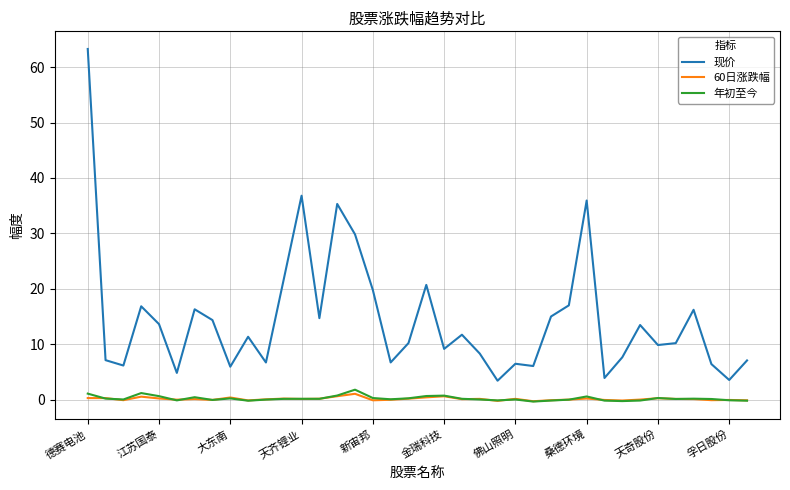

Which series has the largest range (max minus min)?

现价